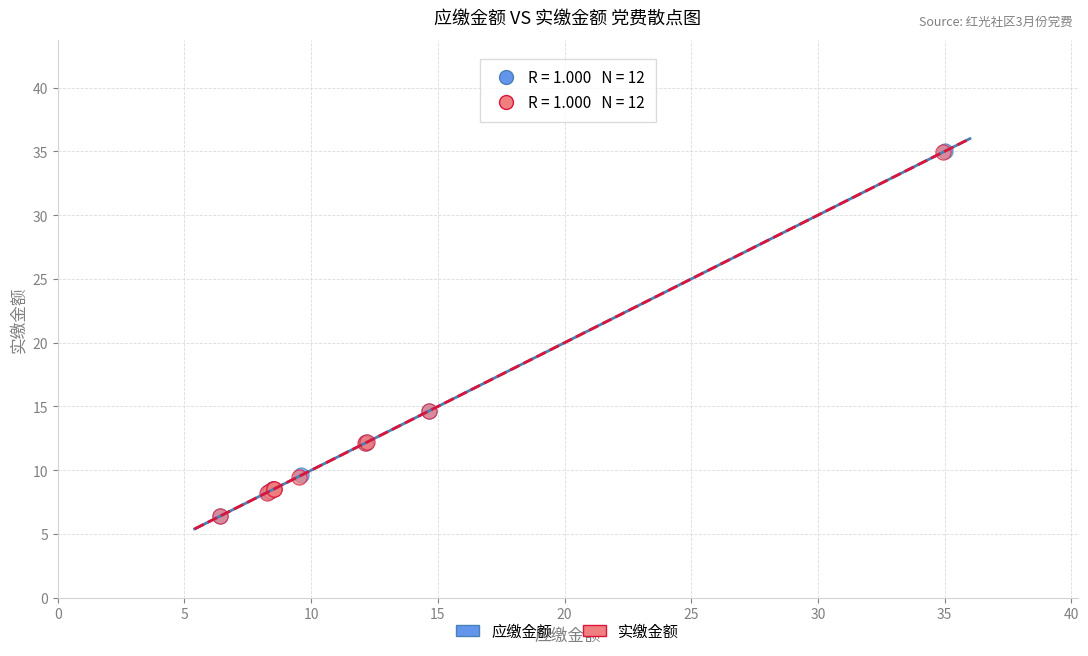

Which series has the widest spread of Y values?

应缴金额